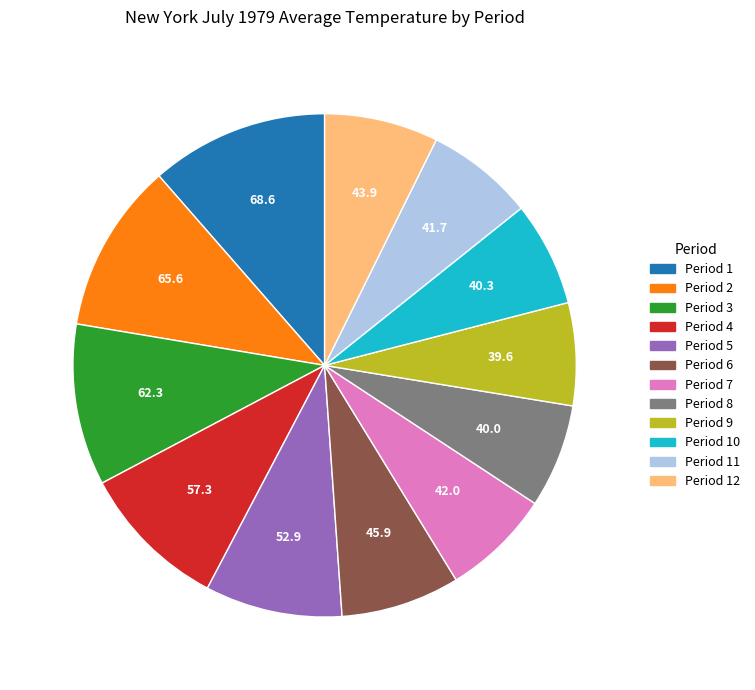

Is there a majority slice in this chart?

No